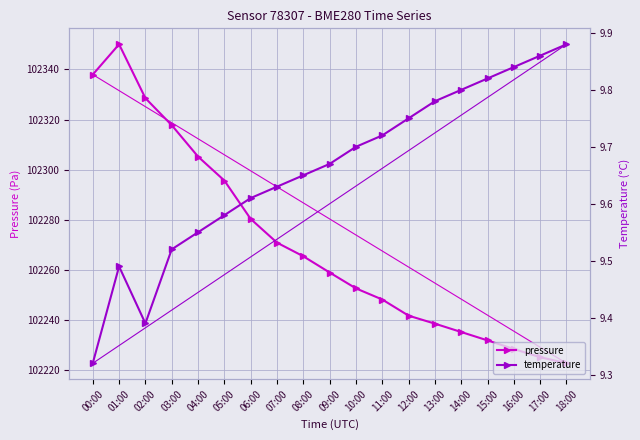

How many temperature values are between 9 and 10?

19